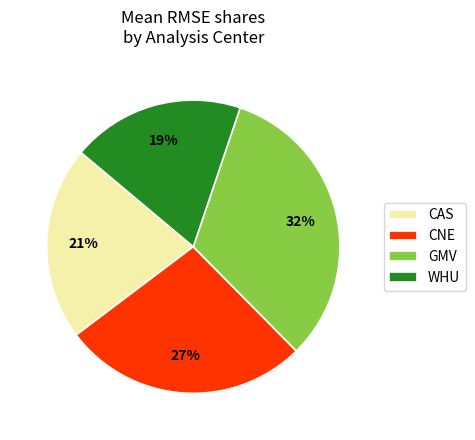

To the nearest percent, what is the difference between the largest and smallest slice percentages?

13%